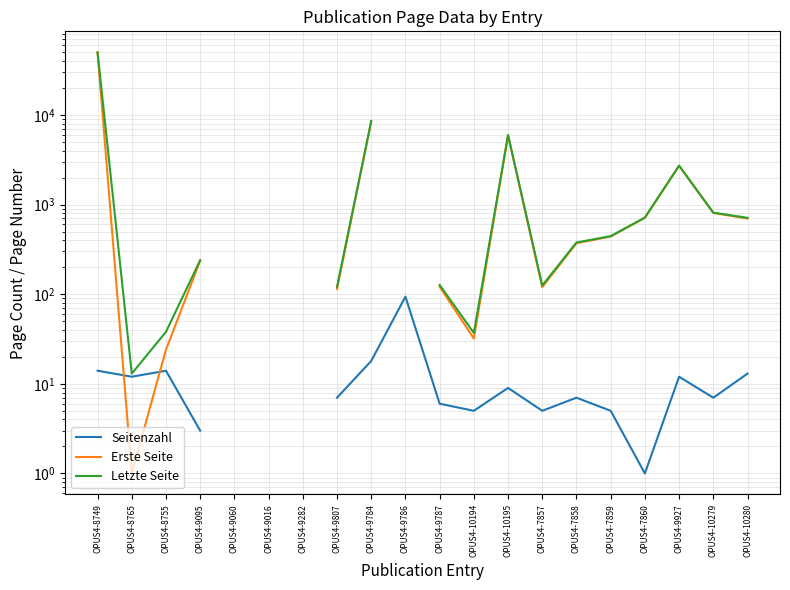

How many values in the Letzte Seite series are below 814?

11